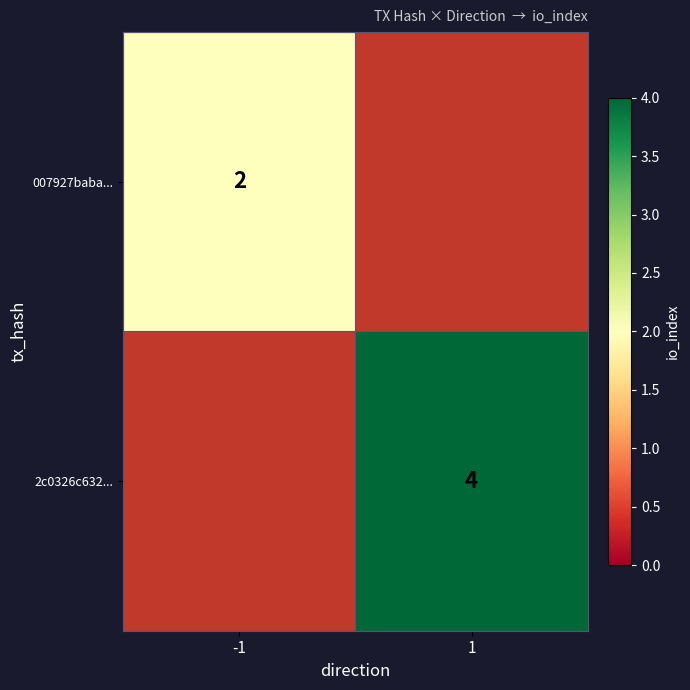

Is it true that 007927baba... equals 2 at -1?

True